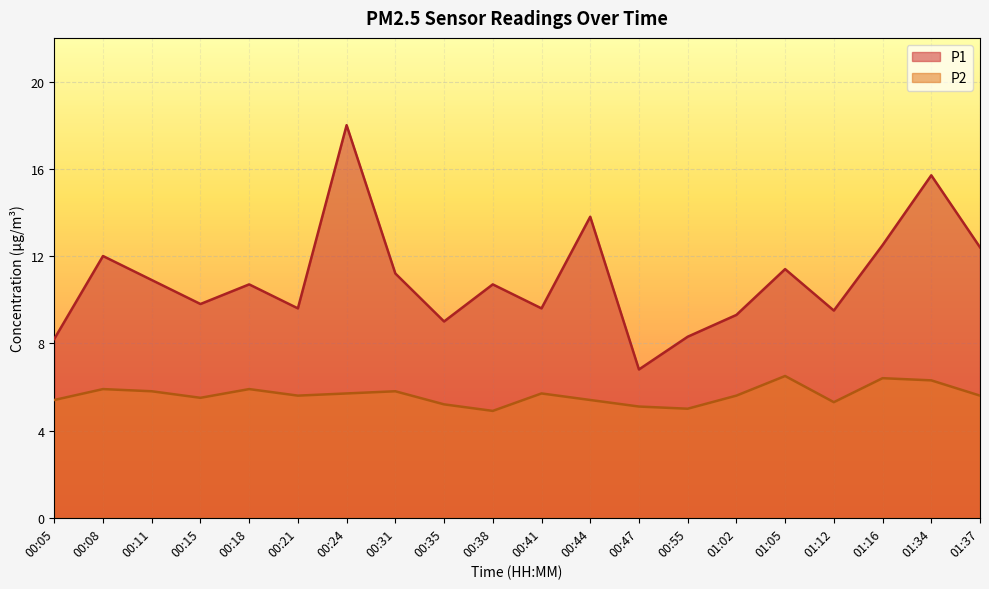

Reading left to right, list all the values displayed in this chart.

P1: 8.2	12.0	10.9	9.8	10.7	9.6	18.0	11.2	9.0	10.7	9.6	13.8	6.8	8.3	9.3	11.4	9.5	12.5	15.7	12.4
P2: 5.4	5.9	5.8	5.5	5.9	5.6	5.7	5.8	5.2	4.9	5.7	5.4	5.1	5.0	5.6	6.5	5.3	6.4	6.3	5.6